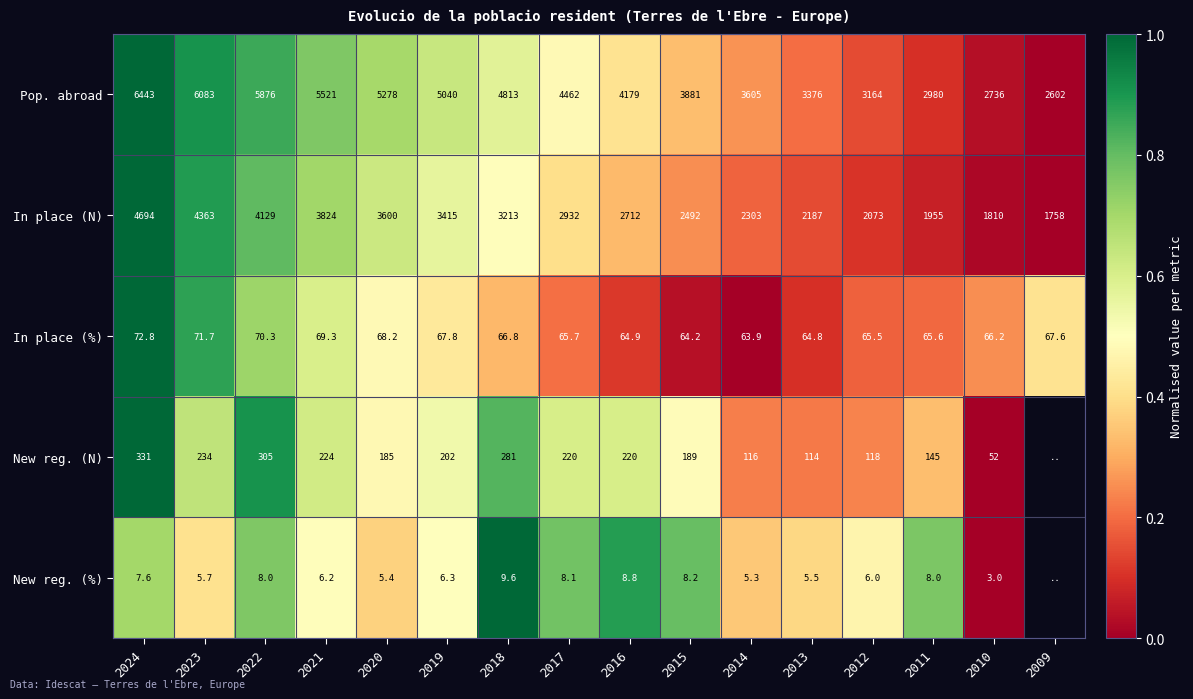

Is it true that In place (N) equals 0.3 at 2015?

False